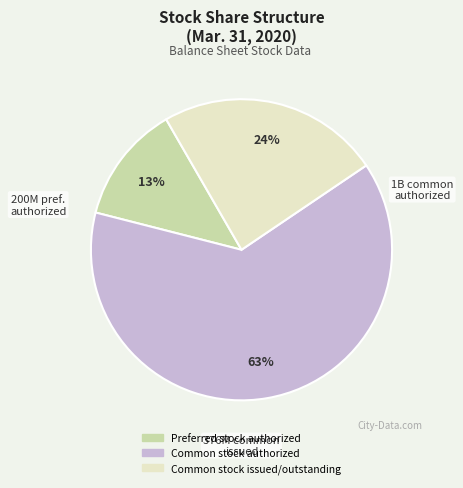

Which slice is the smallest?

Preferred stock authorized